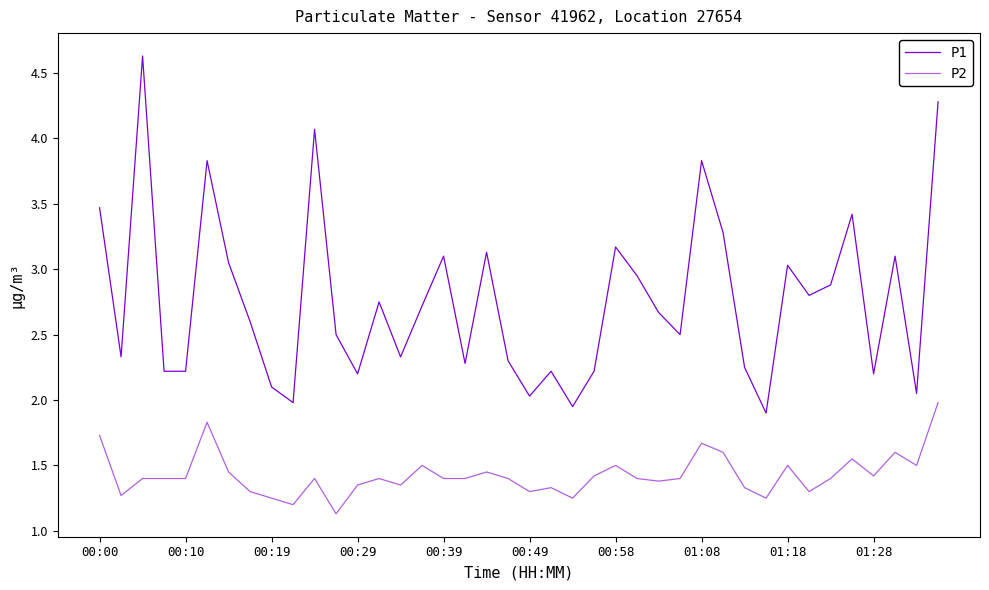

What is the smallest value displayed?

1.1